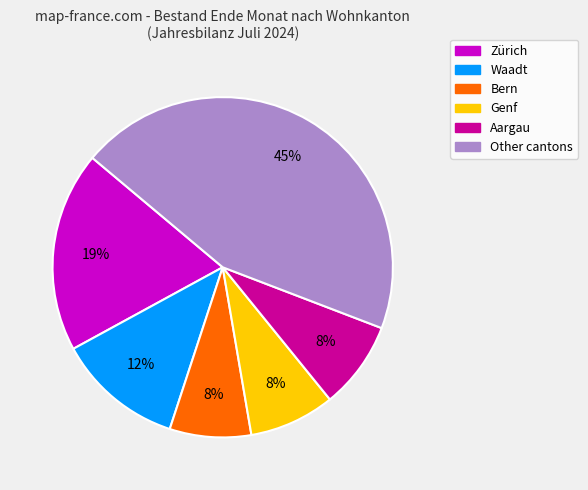

To the nearest percent, what is the average slice percentage?

17%